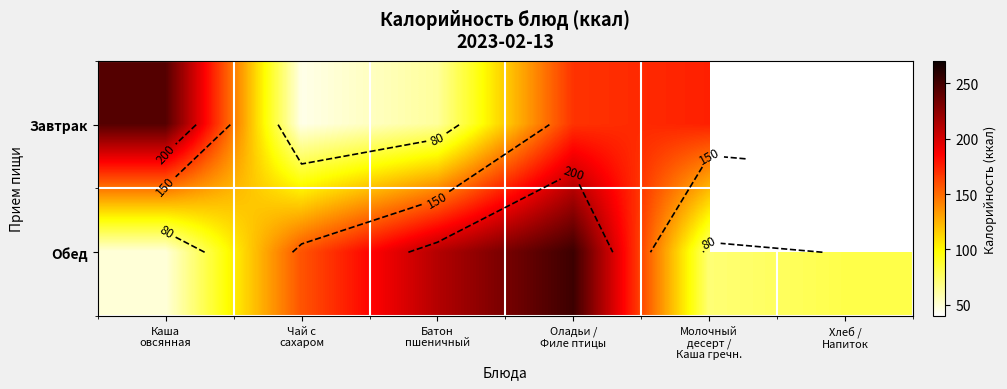

What is the highest value of the Обед series?

252.4